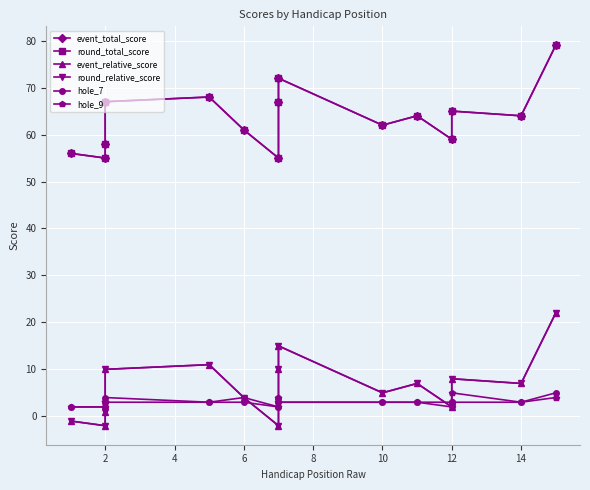

What is the value of the round_relative_score point at the 6th from the left?

4